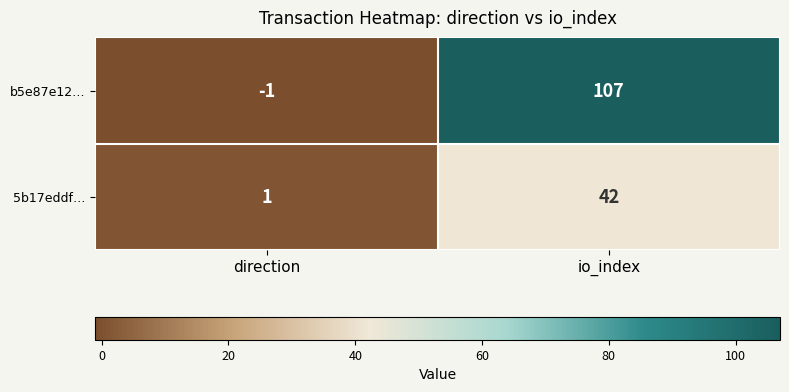

Which series has the largest range (max minus min)?

b5e87e12…